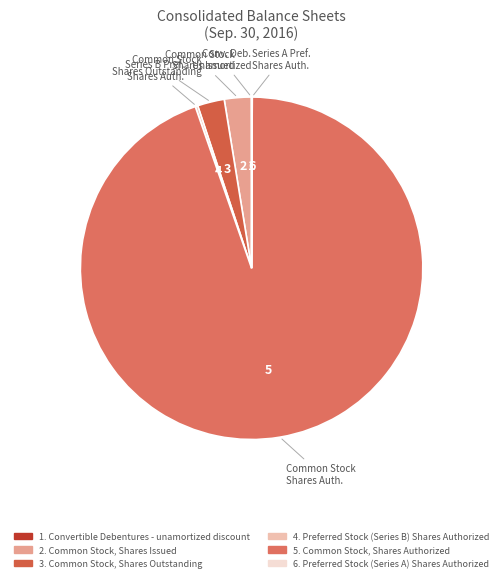

What is the majority slice?

Common Stock, Shares Authorized